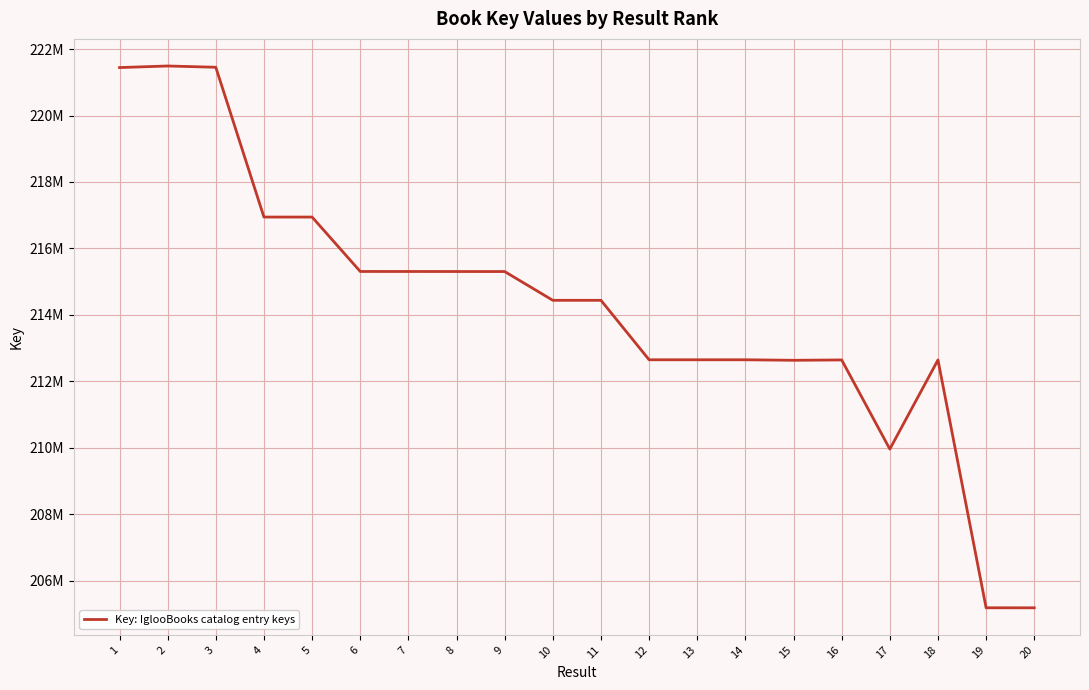

Does the chart display data point markers on the line(s)?

No